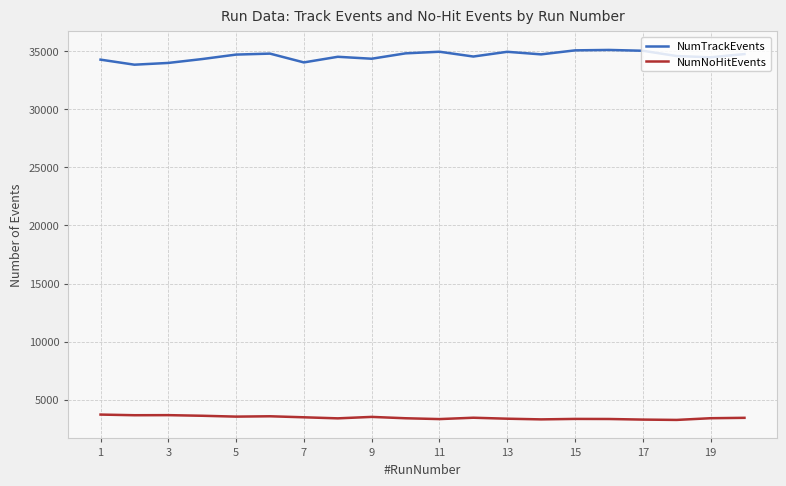

List the series in order of their overall mean, highest first.

NumTrackEvents, NumNoHitEvents